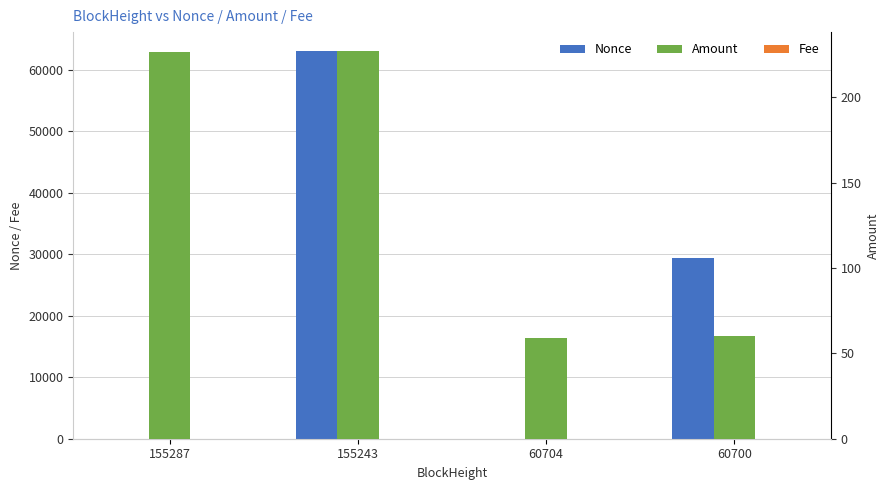

Which series has the widest spread of values?

Nonce